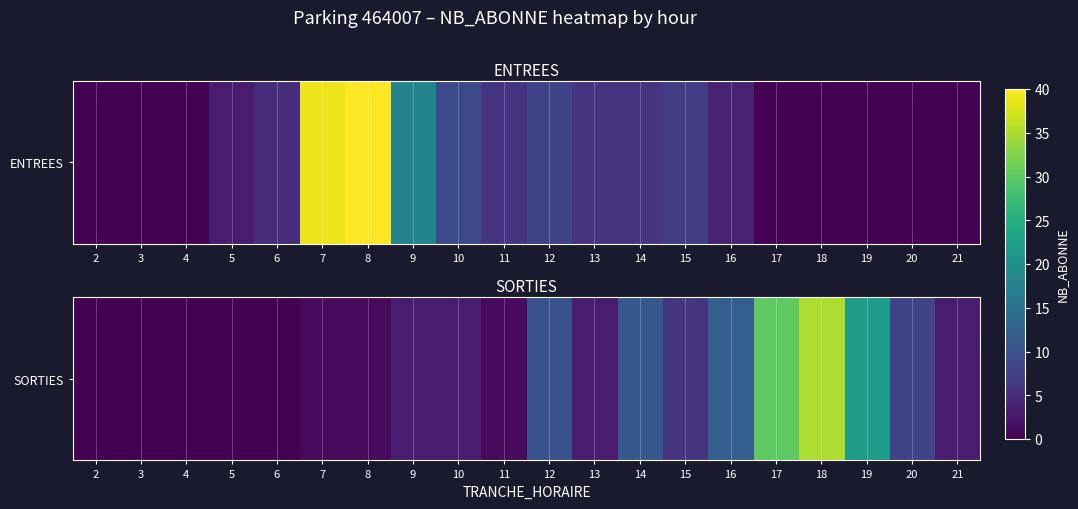

What is the sum of the values at 12 and 13?

13